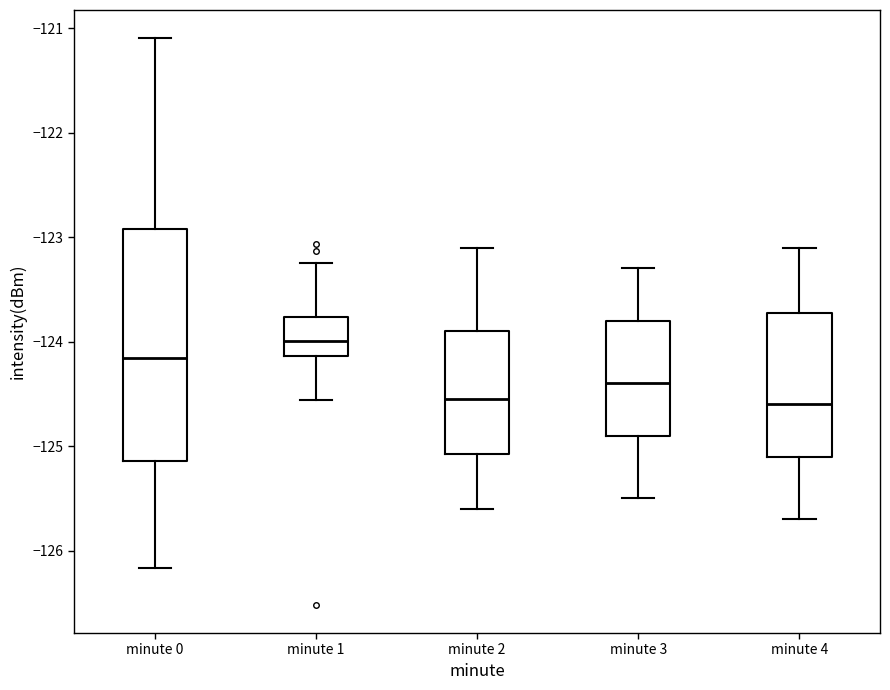

Reading left to right, read every box against the y-axis: the position of its median line, the range the box covers, and the ends of its whiskers. The values are not printed on the chart, so give them approximately, as read against the axis.

minute 0: median -124.2, box -125.1 to -122.9, whiskers -126.2 to -121.1
minute 1: median -124.0, box -124.1 to -123.8, whiskers -124.6 to -123.2
minute 2: median -124.5, box -125.1 to -123.9, whiskers -125.6 to -123.1
minute 3: median -124.4, box -124.9 to -123.8, whiskers -125.5 to -123.3
minute 4: median -124.6, box -125.1 to -123.7, whiskers -125.7 to -123.1